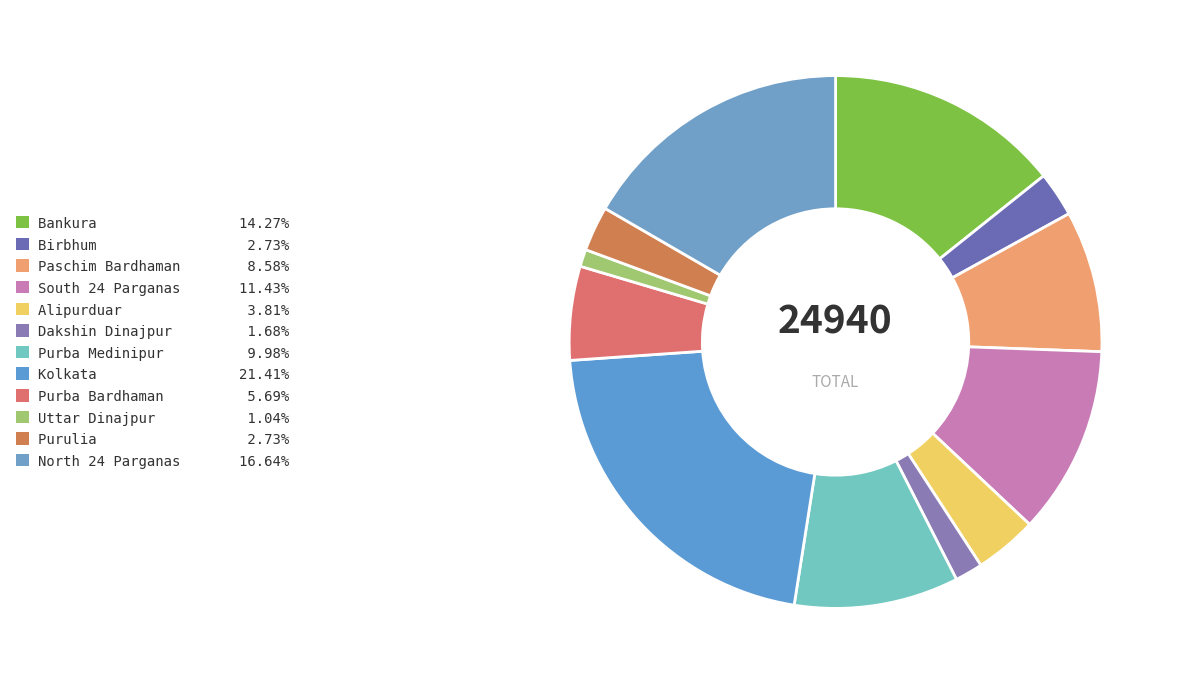

Which category has the smallest portion of the pie?

Uttar Dinajpur